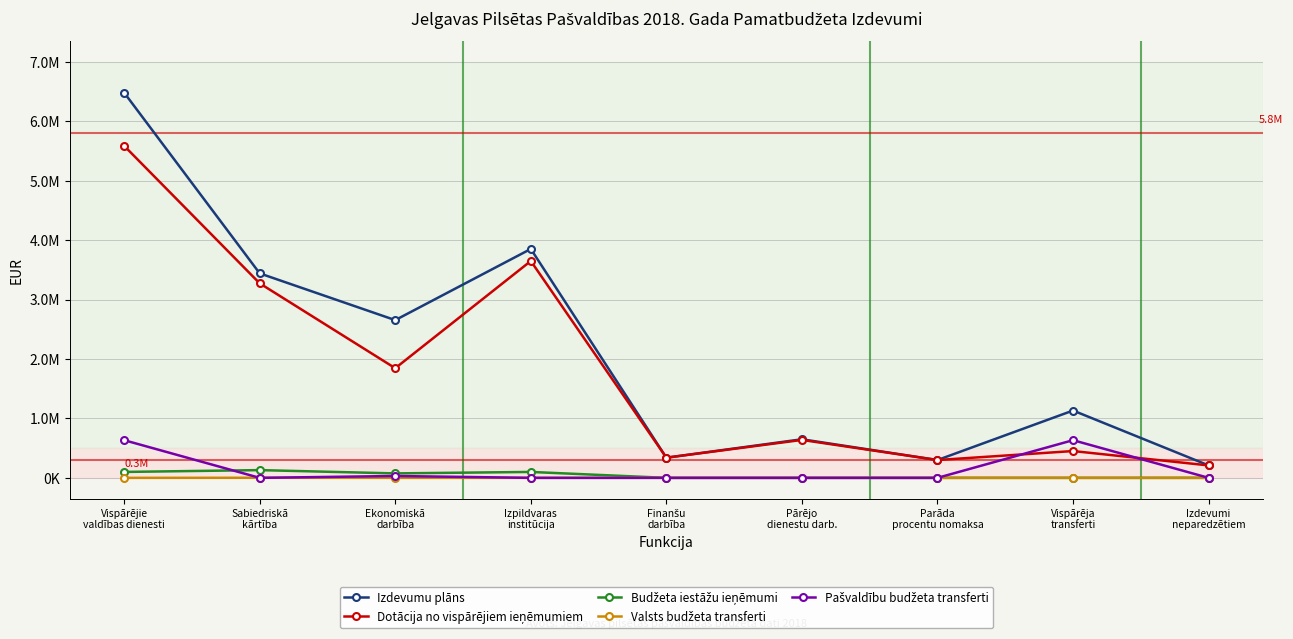

What is the label of the 5th point from the right?

Finanšu
darbība